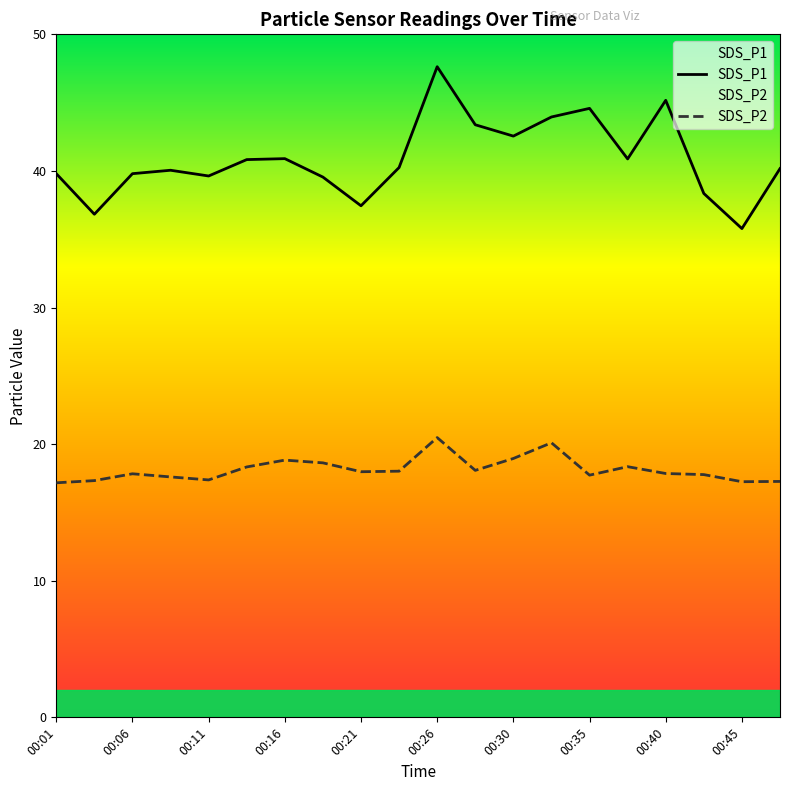

True or false: SDS_P2 has more than 1 points higher than both neighbors.

True